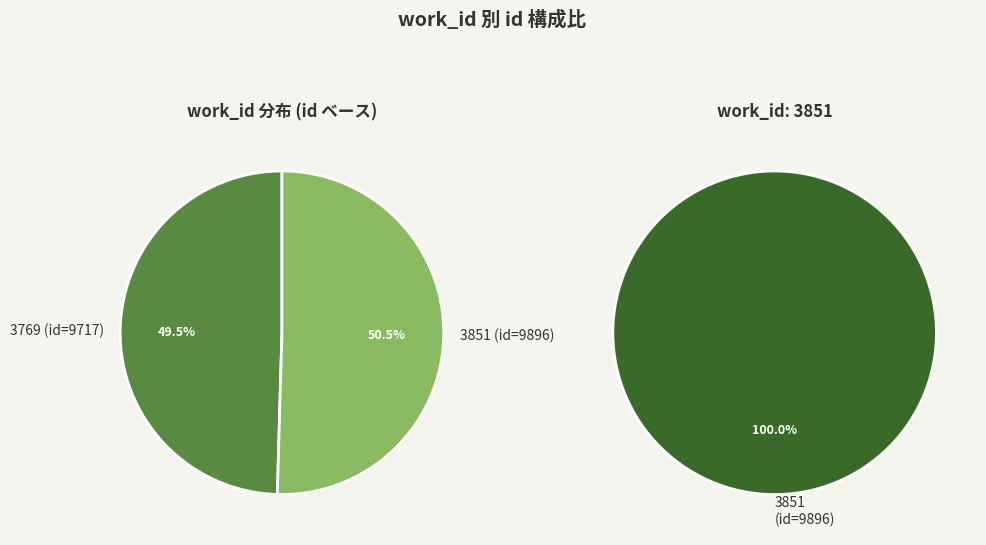

What is the change in value from 3769 to 3851?

+179